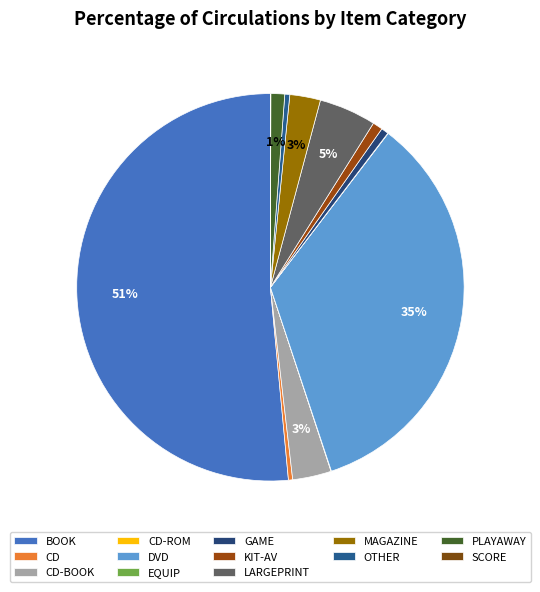

To the nearest percent, what percentage of the pie is KIT-AV?

1%